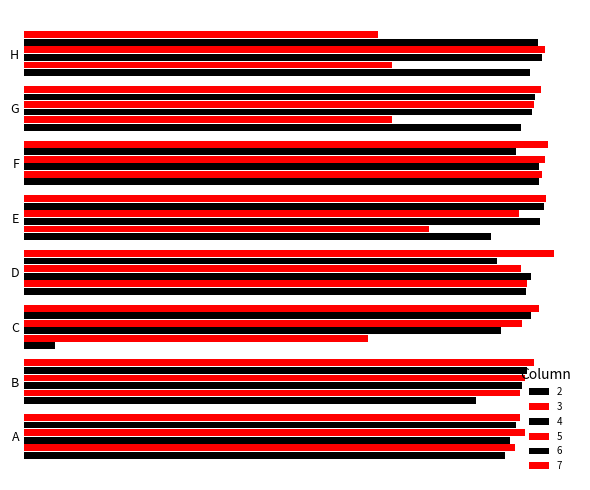

At which label is 4 closest to 0?

C